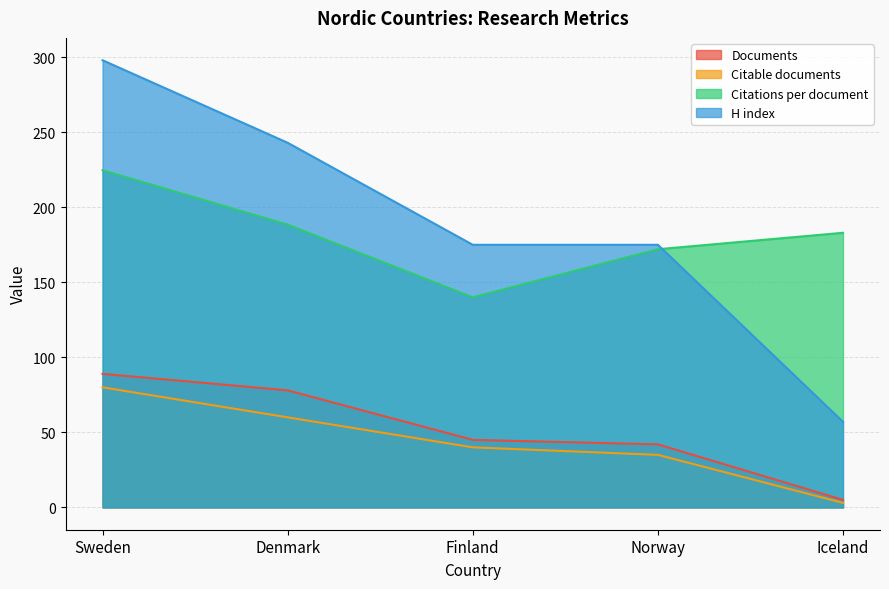

What is the sum of the H index values at Denmark and Iceland?

300.0